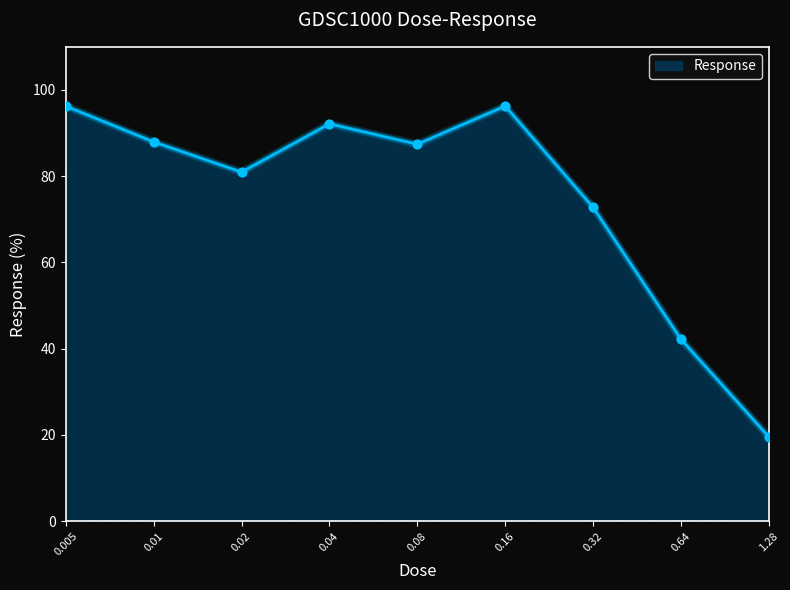

What is the smallest value displayed?

19.6